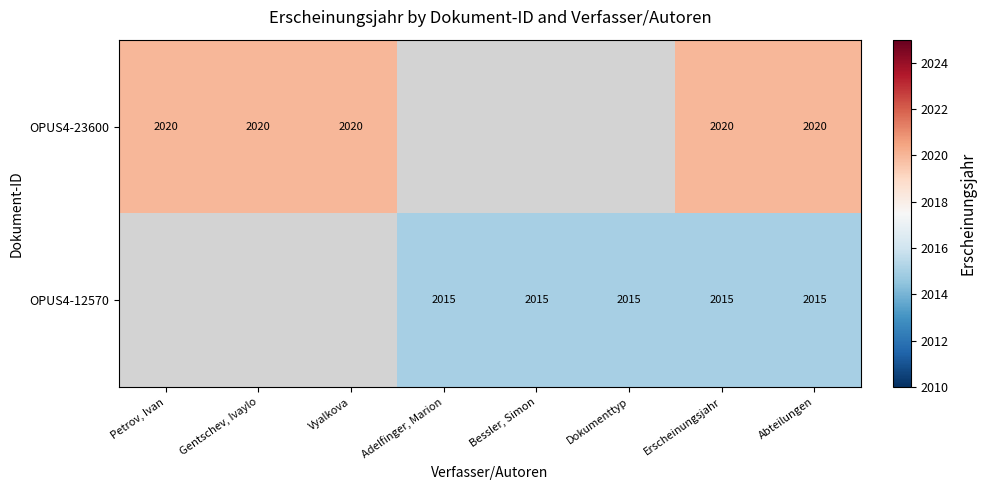

At which category does the chart reach its peak across all series?

Petrov, Ivan